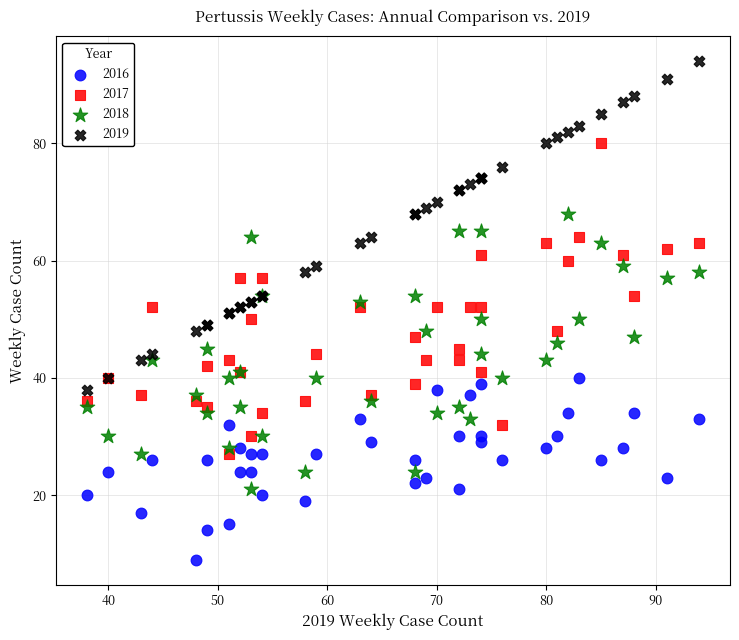

Which series contains the highest Y value?

2019